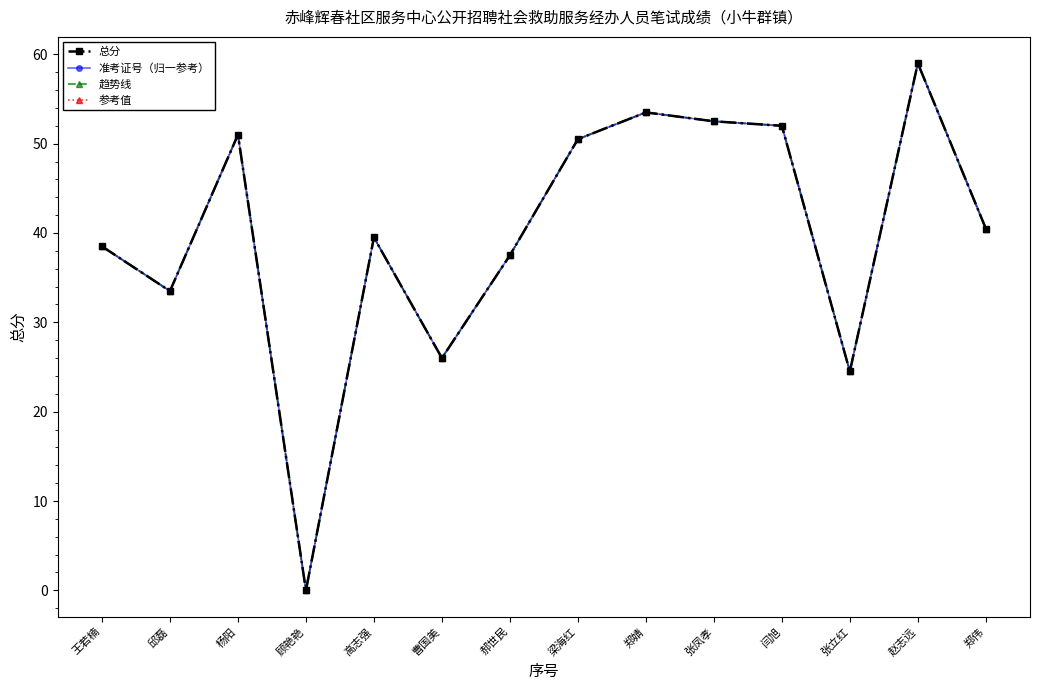

True or false: 参考值 and 趋势线 intersect in this chart.

False